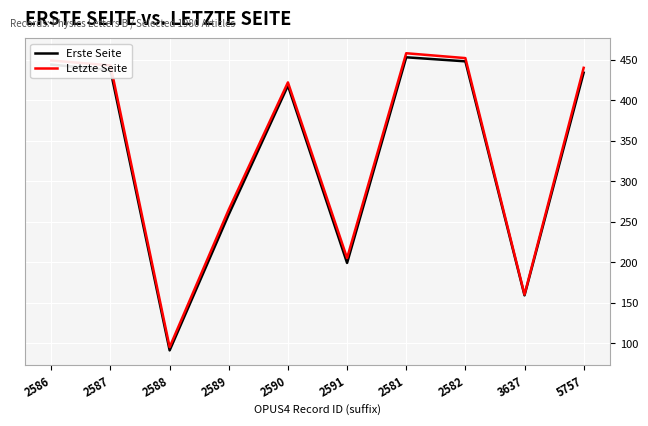

What is the total value across all series at 2591?

404